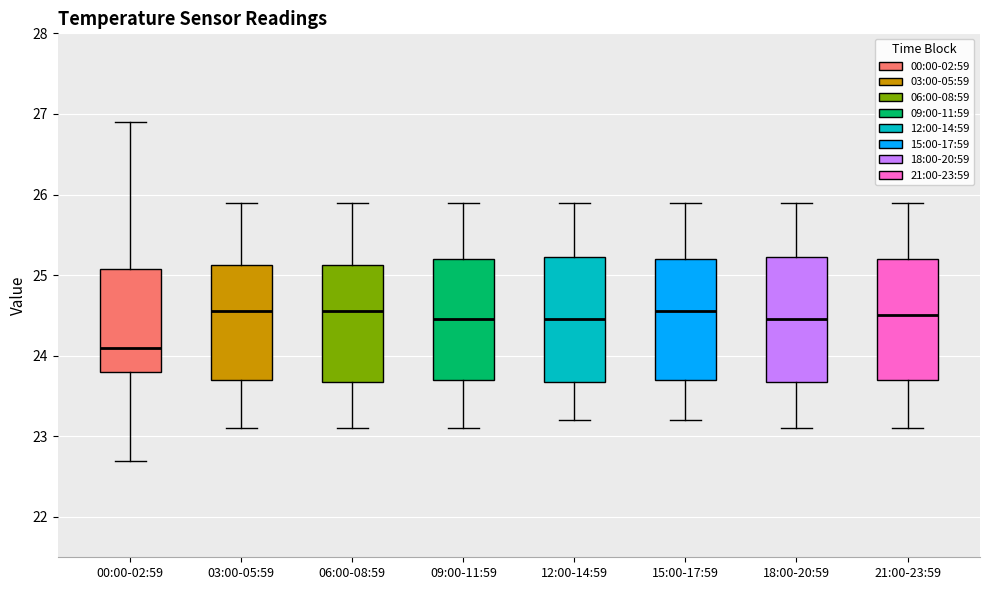

Reading left to right, read every box against the y-axis: the position of its median line, the range the box covers, and the ends of its whiskers. The values are not printed on the chart, so give them approximately, as read against the axis.

00:00-02:59: median 24.1, box 23.8 to 25.1, whiskers 22.7 to 26.9
03:00-05:59: median 24.6, box 23.7 to 25.1, whiskers 23.1 to 25.9
06:00-08:59: median 24.6, box 23.7 to 25.1, whiskers 23.1 to 25.9
09:00-11:59: median 24.5, box 23.7 to 25.2, whiskers 23.1 to 25.9
12:00-14:59: median 24.5, box 23.7 to 25.2, whiskers 23.2 to 25.9
15:00-17:59: median 24.6, box 23.7 to 25.2, whiskers 23.2 to 25.9
18:00-20:59: median 24.5, box 23.7 to 25.2, whiskers 23.1 to 25.9
21:00-23:59: median 24.5, box 23.7 to 25.2, whiskers 23.1 to 25.9